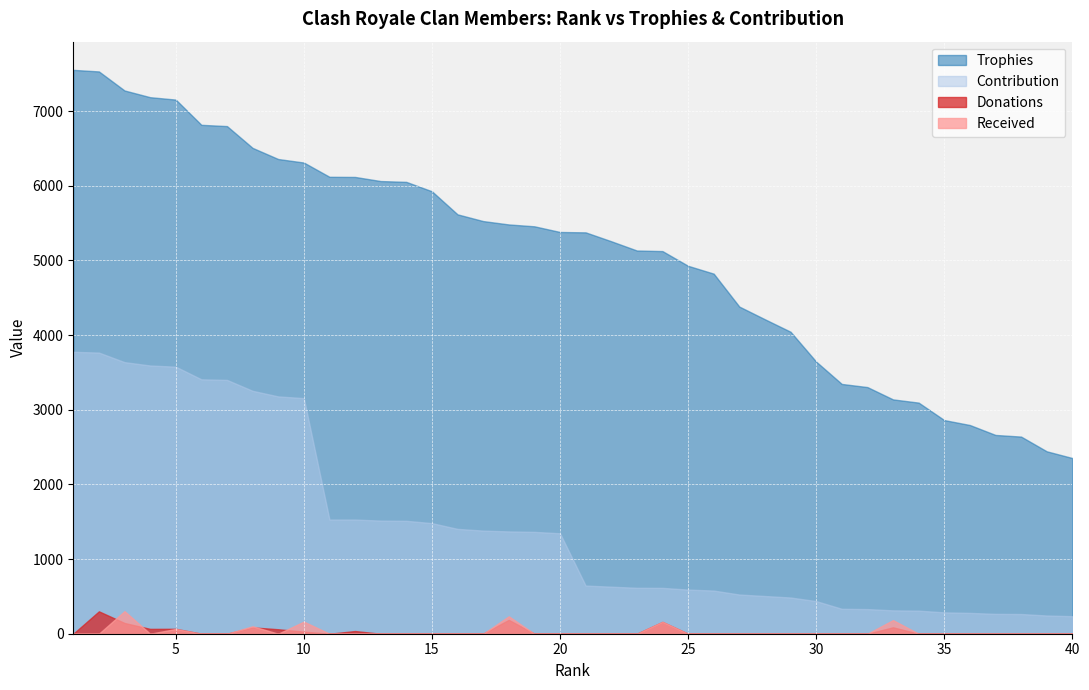

Does the chart display data point markers on the line(s)?

No